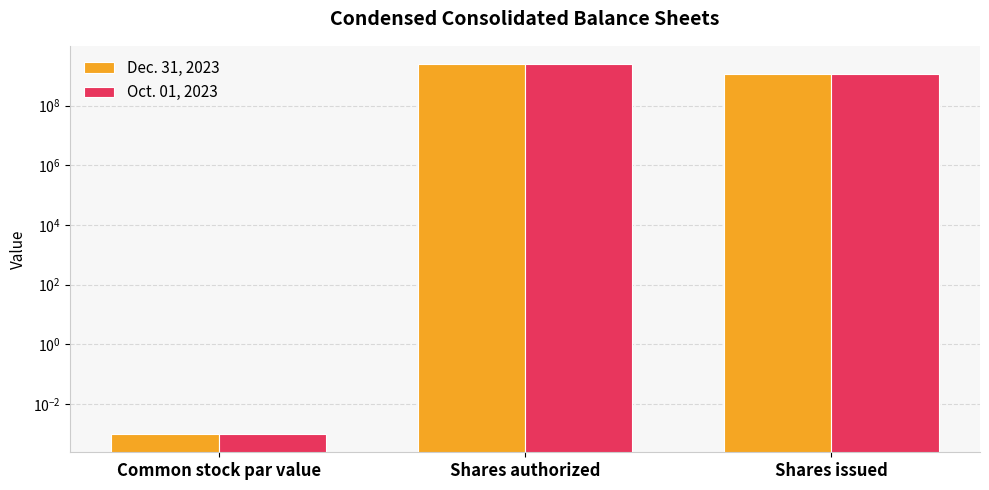

Which series has the largest total across all categories?

Oct. 01, 2023